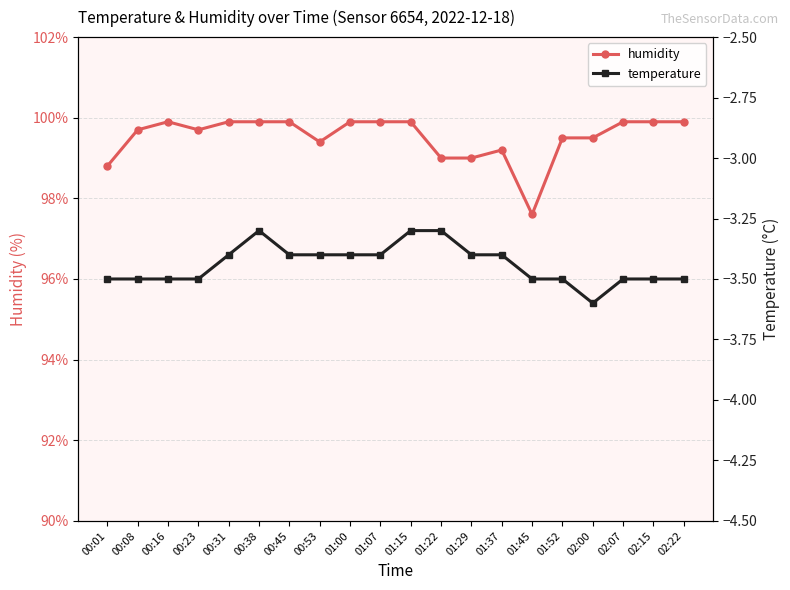

The temperature series shows -5.1 at 02:22. True or false?

False